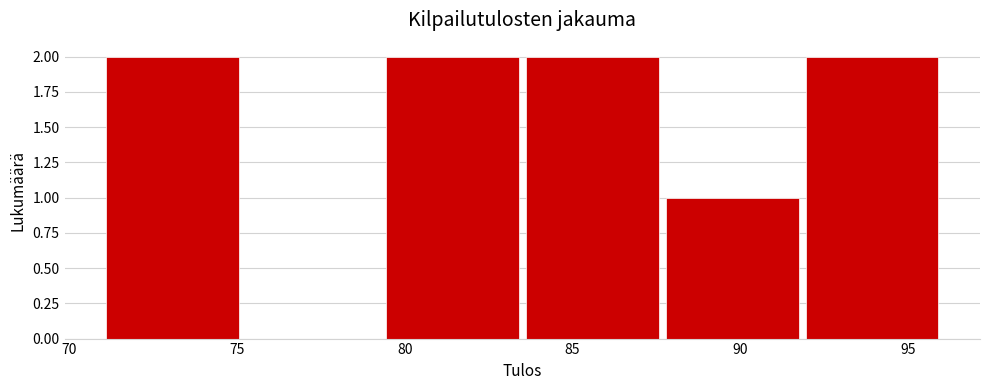

How tall is the bar that spans 71.0 to 75.0 on the x-axis? Neither the bar edges nor the heights are printed on the chart, so give them approximately, as read against the axes.

2